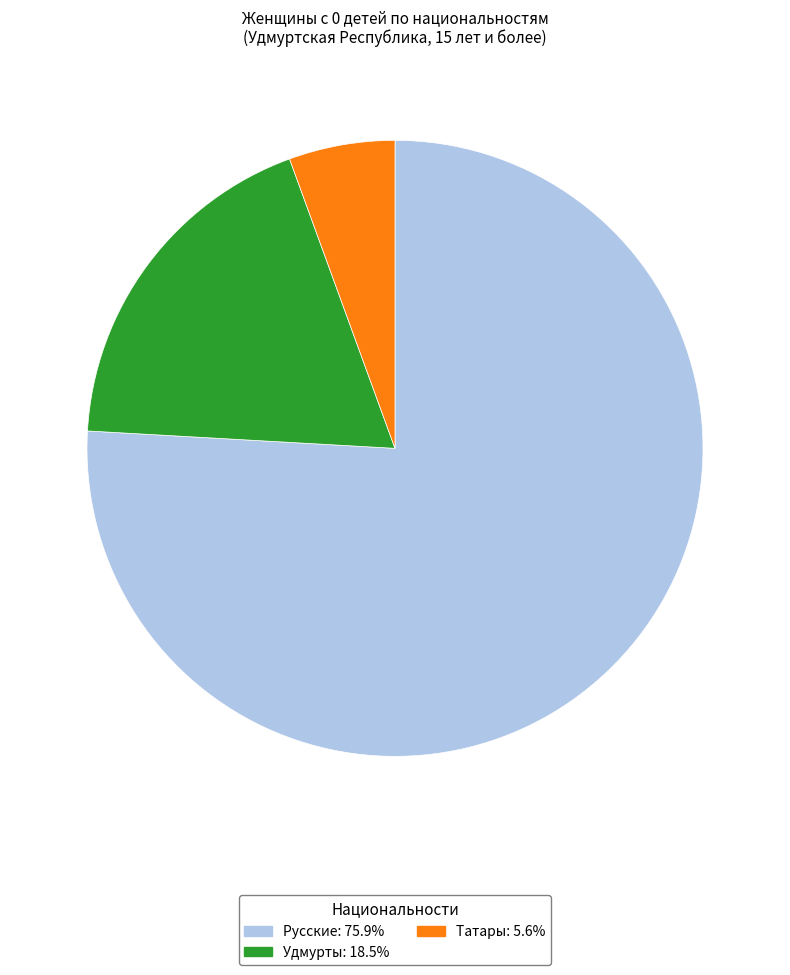

True or false: Удмурты accounts for 24% of the total.

False